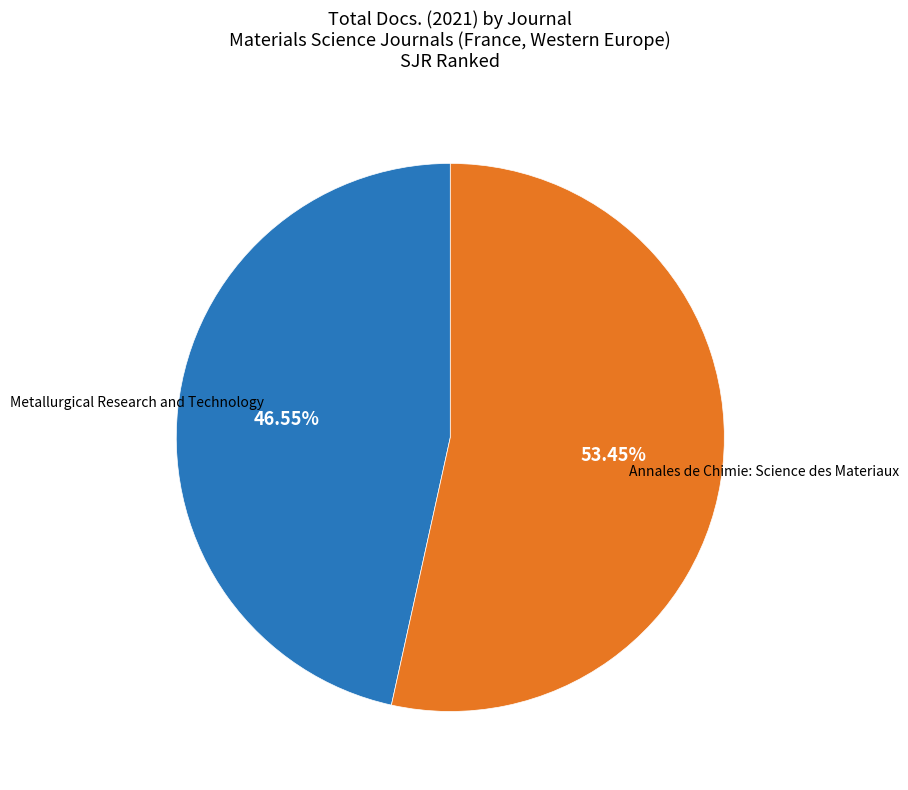

Is there a majority slice in this chart?

Yes